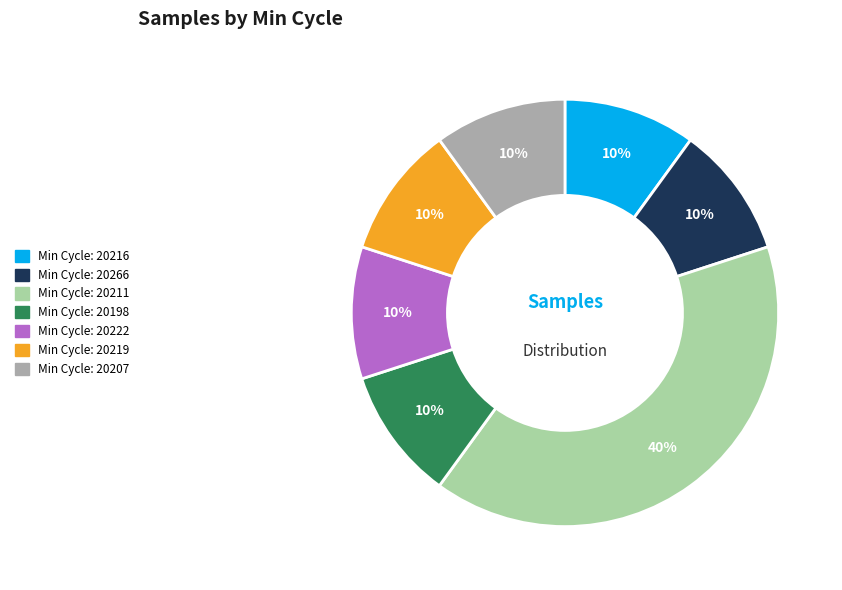

To the nearest percent, what is the difference between the largest and smallest slice percentages?

30%